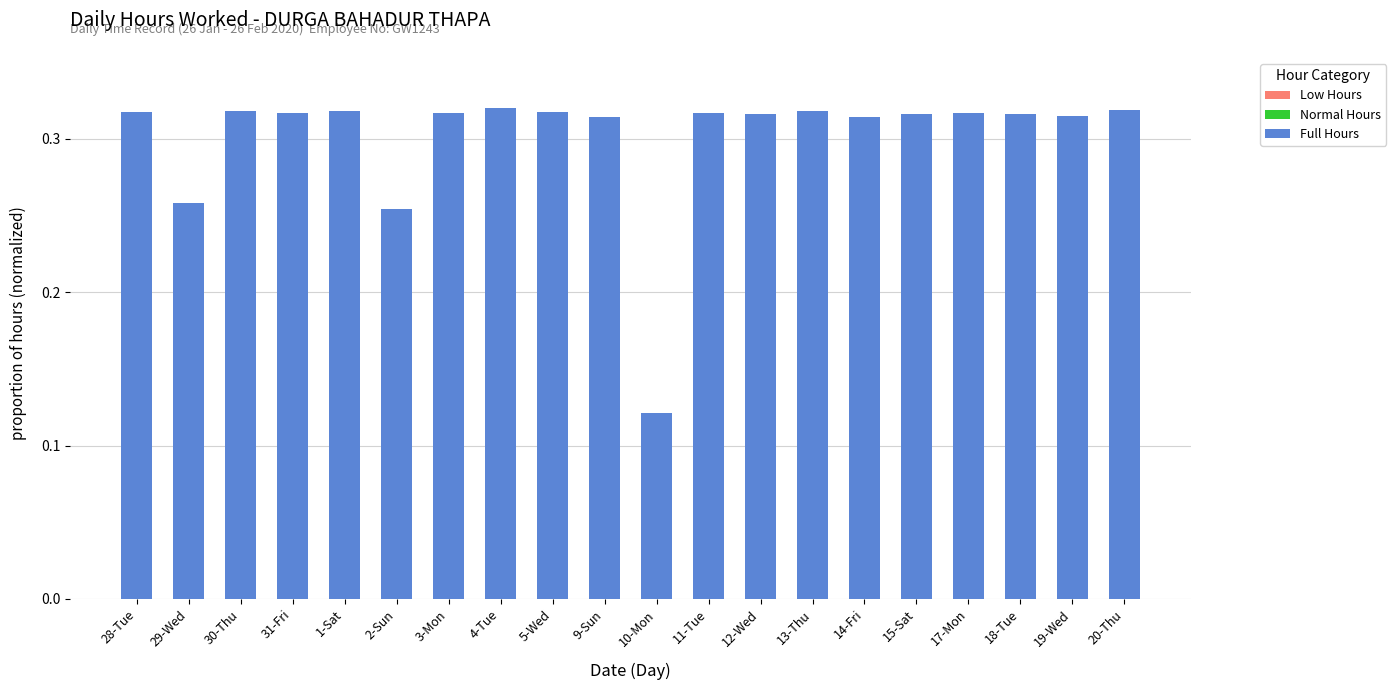

Is it true that the value at 18-Tue is 0.5?

False